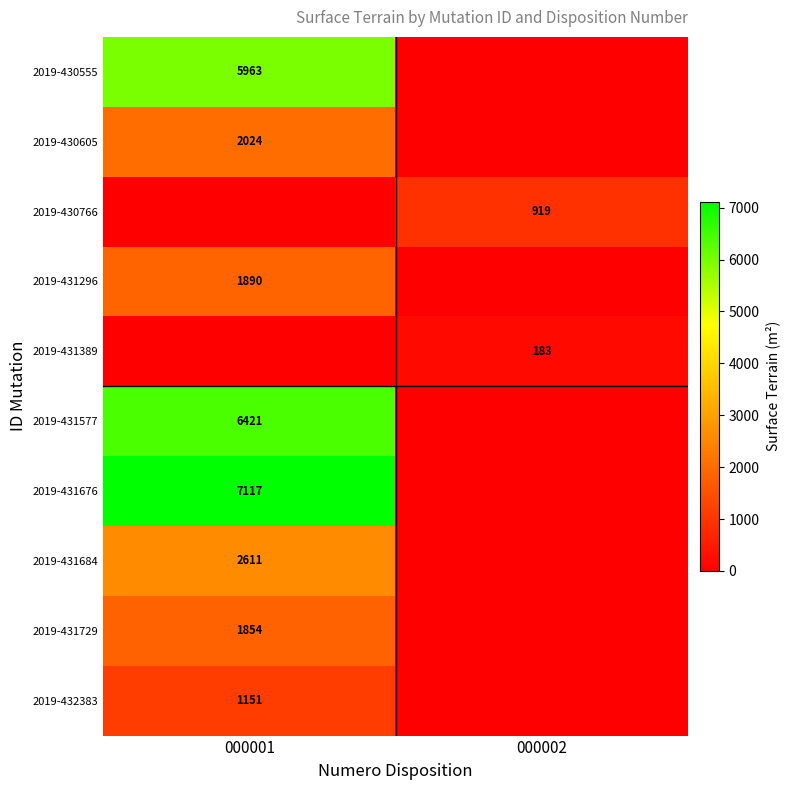

True or false: 2019-432383 has a value of 1151 at 000001.

True